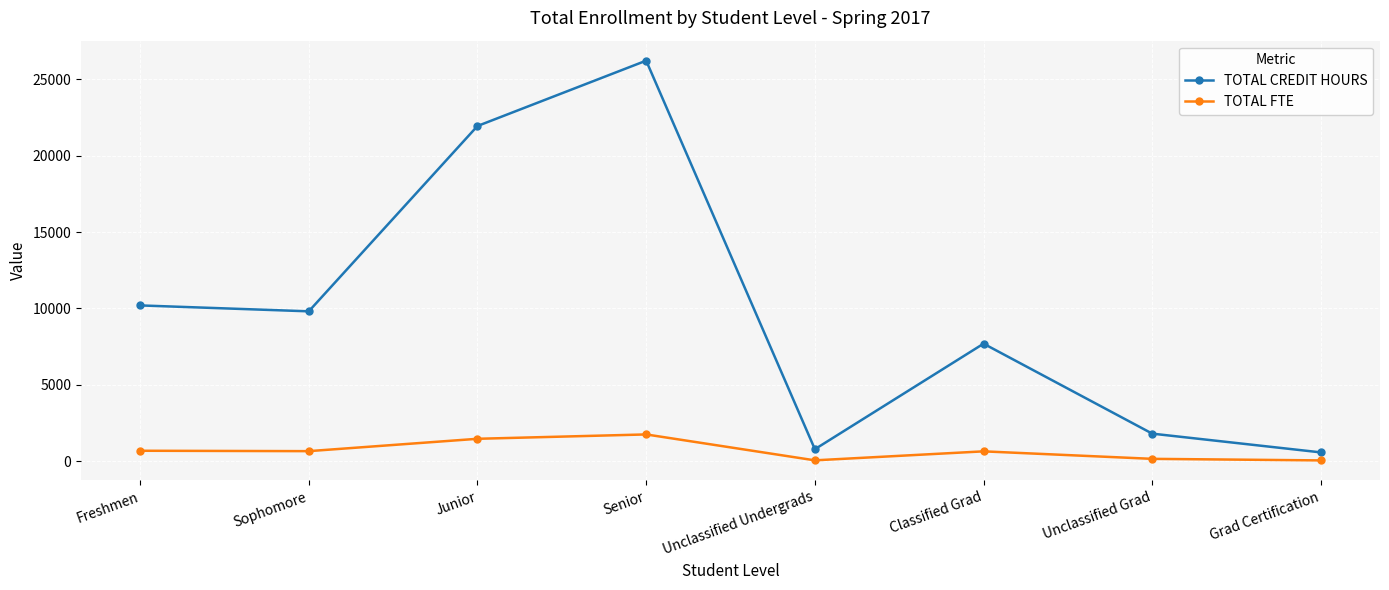

What is the smallest value displayed?

47.6